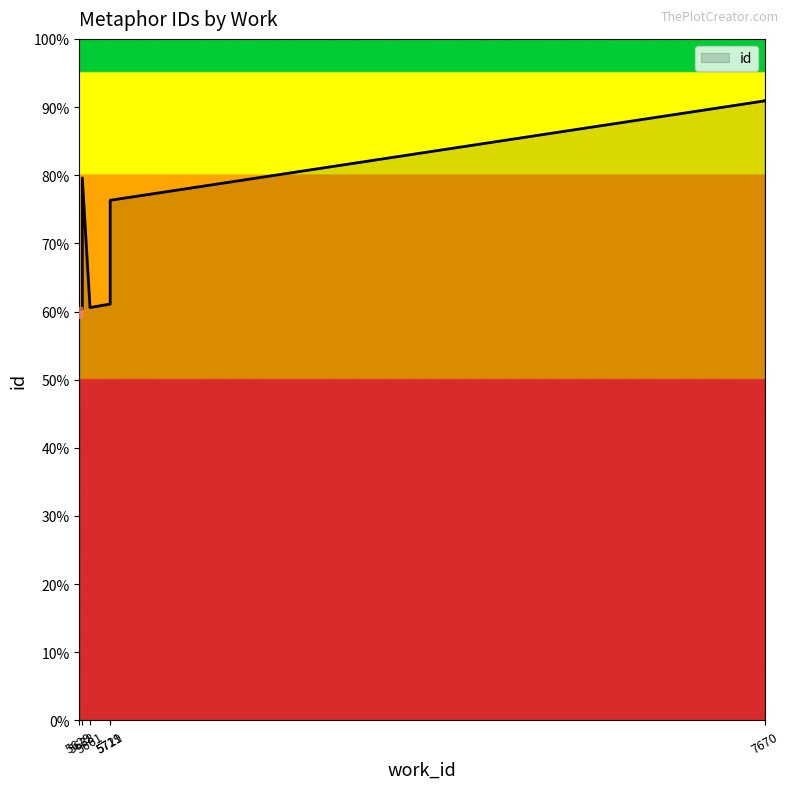

Which category has the highest value across all series?

7670